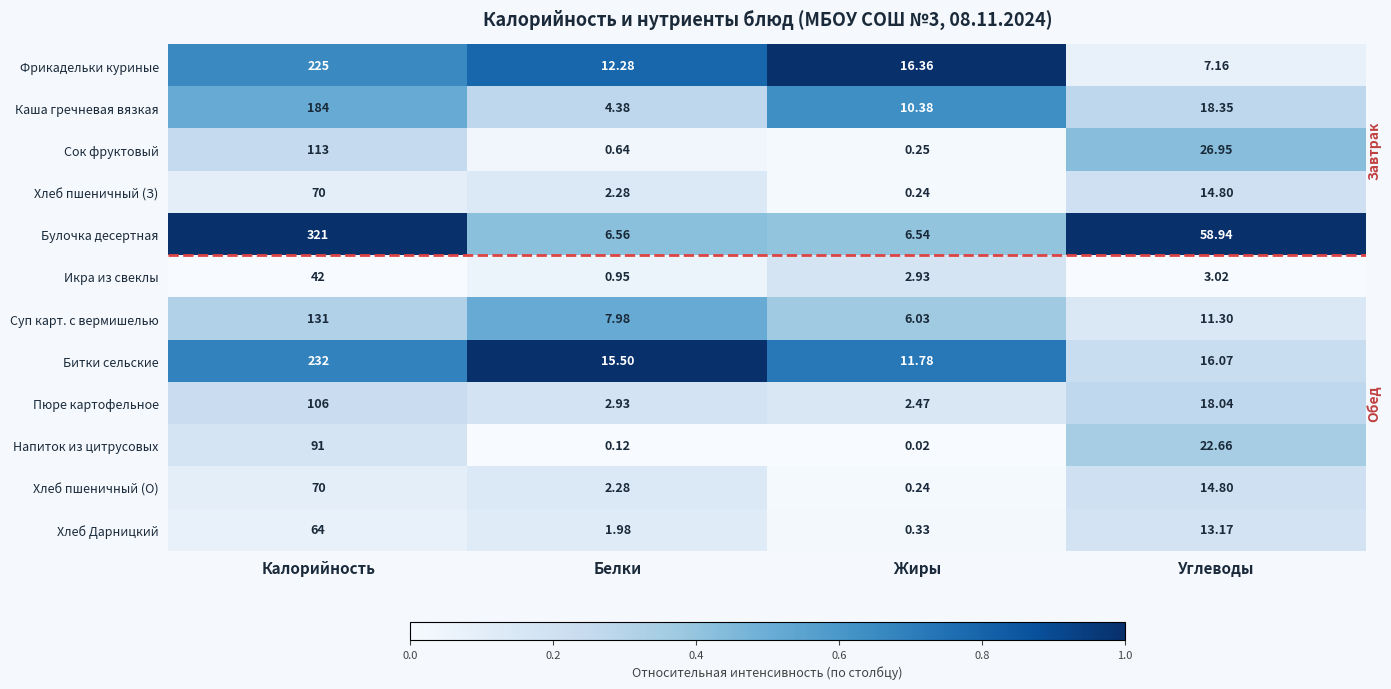

At which category is the sum across all series the highest?

Калорийность